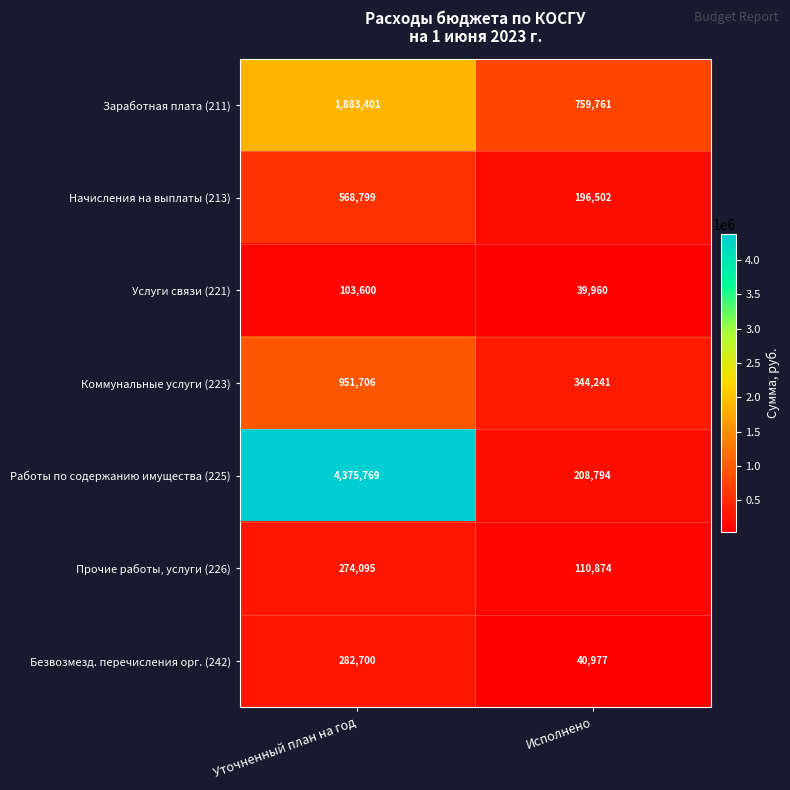

Which series has the largest range (max minus min)?

Работы по содержанию имущества (225)